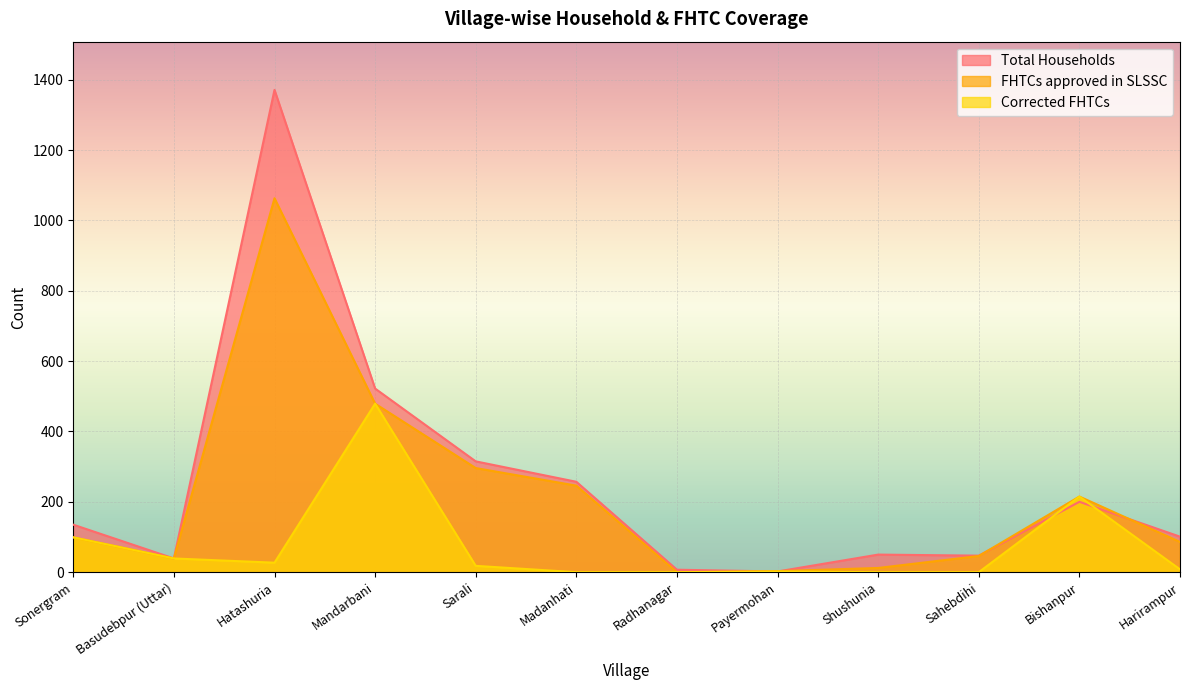

Reading left to right, transcribe all the data shown in this chart.

Total Households: Sonergram=135	Basudebpur (Uttar)=39	Hatashuria=1371	Mandarbani=522	Sarali=315	Madanhati=257	Radhanagar=7	Payermohan=2	Shushunia=50	Sahebdihi=47	Bishanpur=200	Harirampur=101
FHTCs approved in SLSSC: Sonergram=99	Basudebpur (Uttar)=39	Hatashuria=1063	Mandarbani=479	Sarali=296	Madanhati=246	Radhanagar=0	Payermohan=3	Shushunia=12	Sahebdihi=46	Bishanpur=215	Harirampur=86
Corrected FHTCs: Sonergram=99	Basudebpur (Uttar)=39	Hatashuria=27	Mandarbani=479	Sarali=18	Madanhati=0	Radhanagar=0	Payermohan=2	Shushunia=0	Sahebdihi=0	Bishanpur=215	Harirampur=8